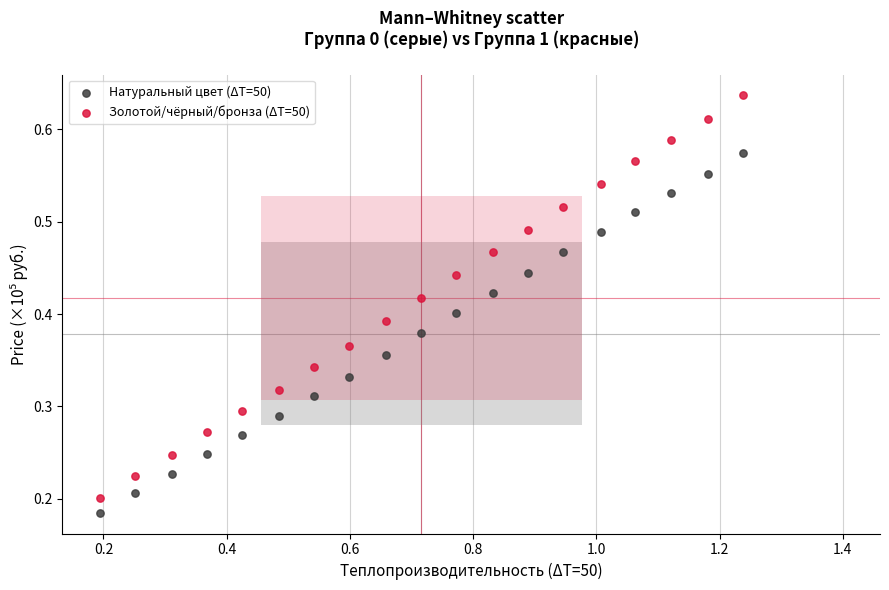

Across all data points, what is the range of X values (max minus min)?

1.0